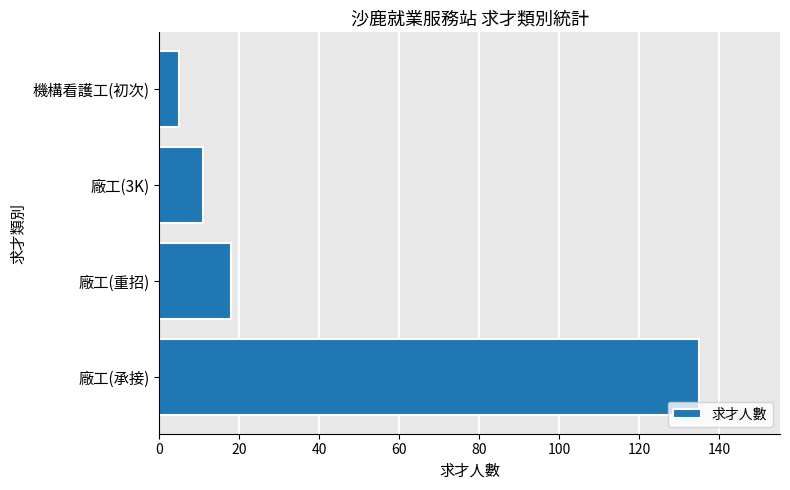

What is the ratio of the value at 廠工(承接) to the value at 廠工(3K)?

12.3